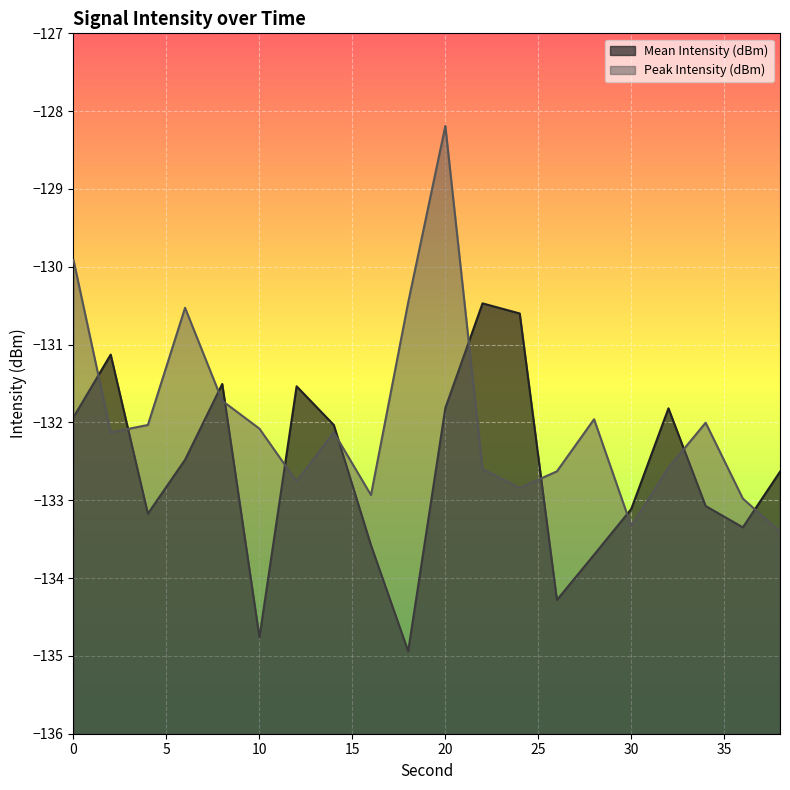

Does the chart display data point markers on the line(s)?

No